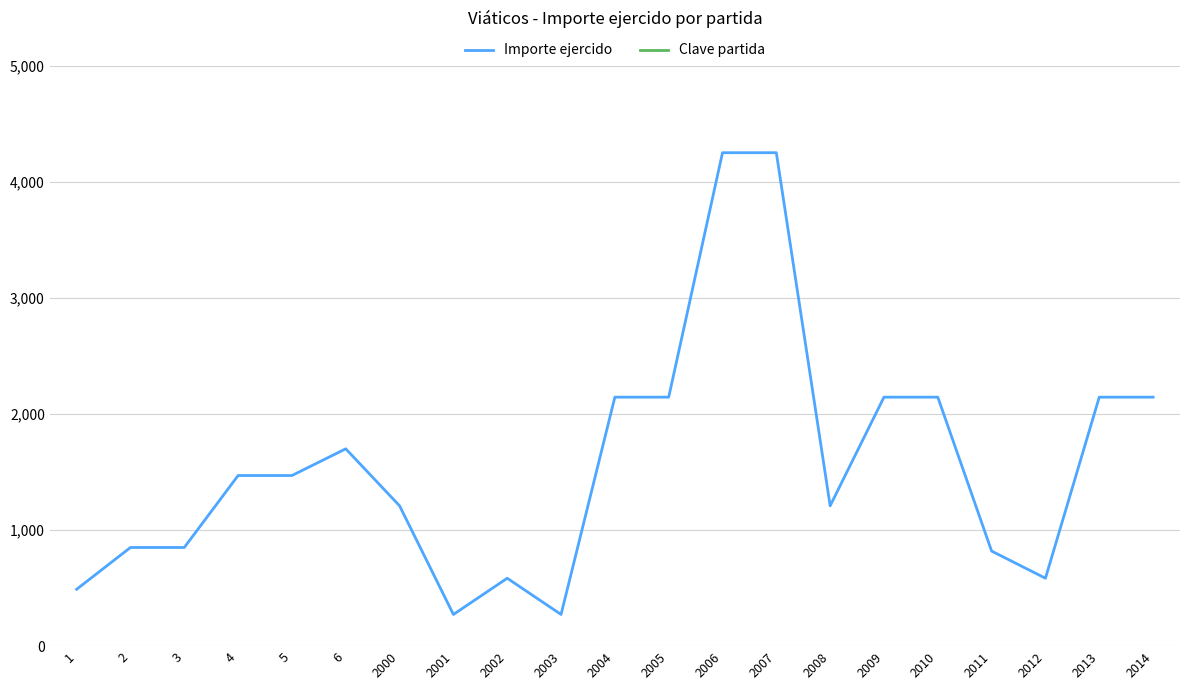

How many interior local peaks does the Importe ejercido series have?

2